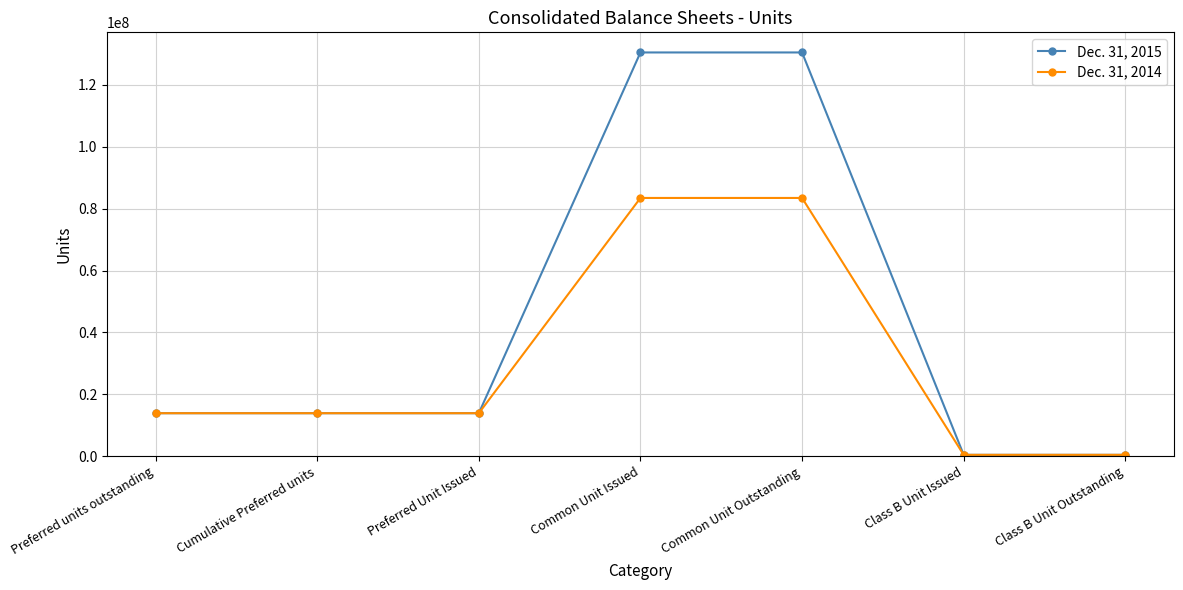

At how many categories does at least one series exceed 54580819?

2